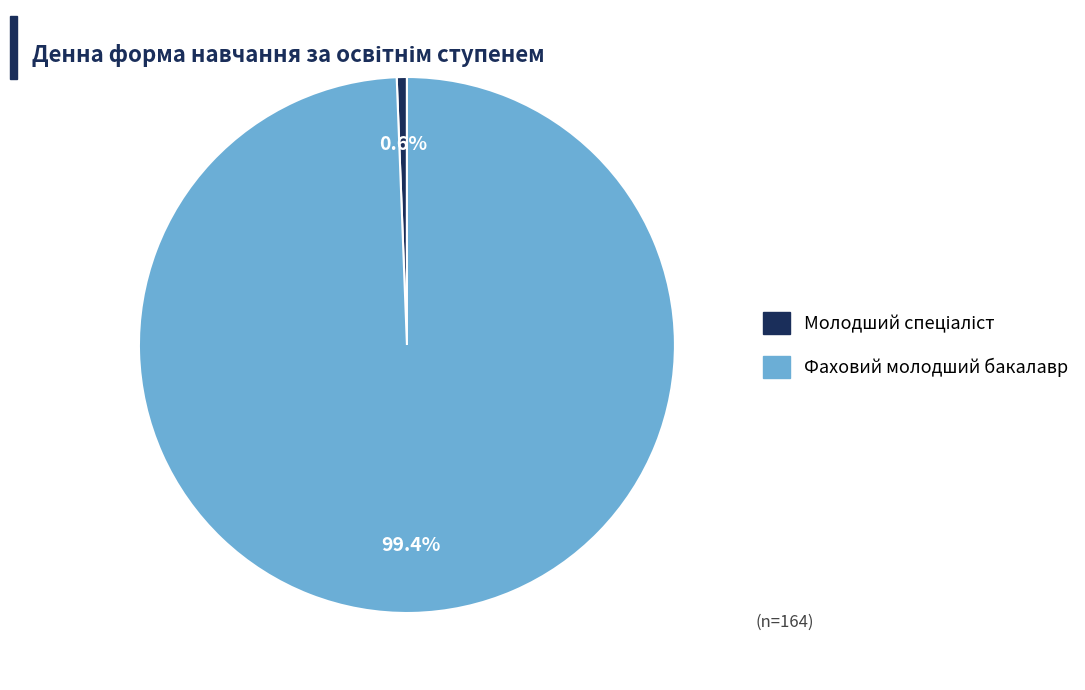

To the nearest percent, what is the difference between the largest and smallest slice percentages?

99%